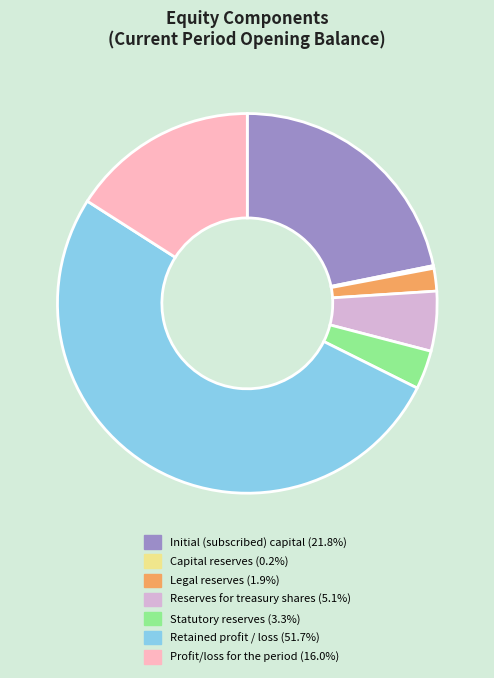

Do Initial (subscribed) capital and Retained profit / loss together represent more than half of the pie?

Yes